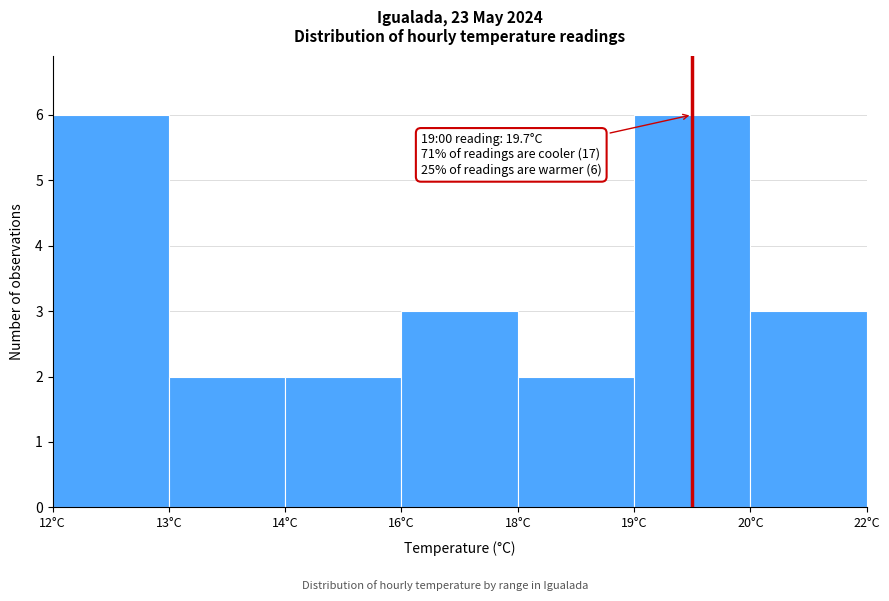

Reading left to right, list all the values displayed in this chart.

12°C=6	13°C=2	14°C=2	16°C=3	18°C=2	19°C=6	20°C=3